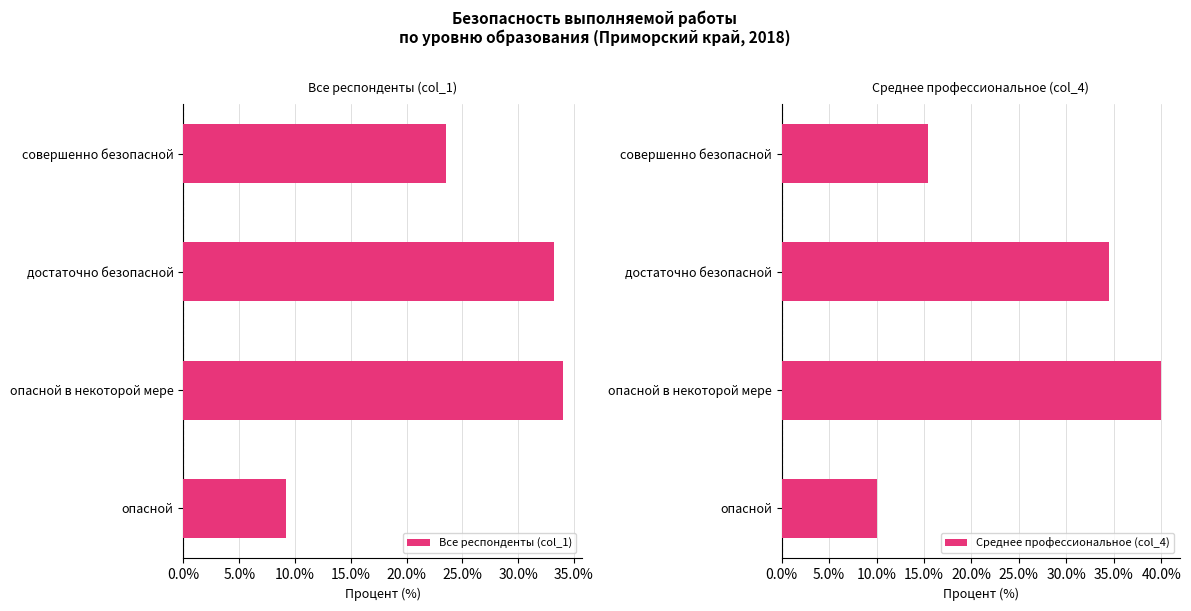

What is the smallest value displayed?

9.2